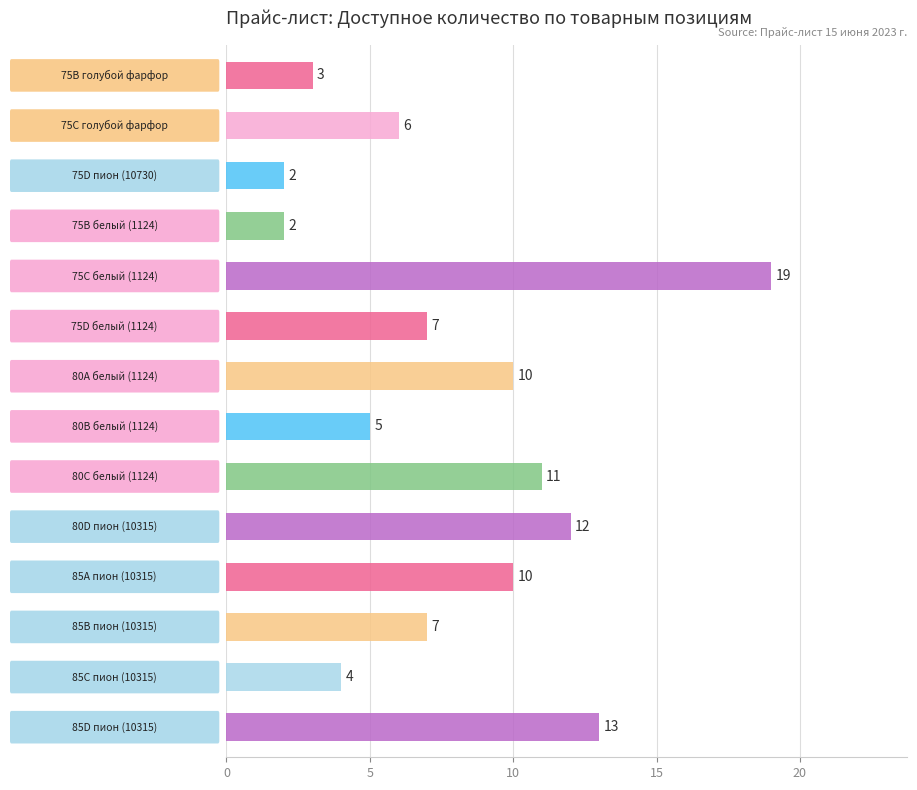

What is the value of the 14th bar from the top?

13